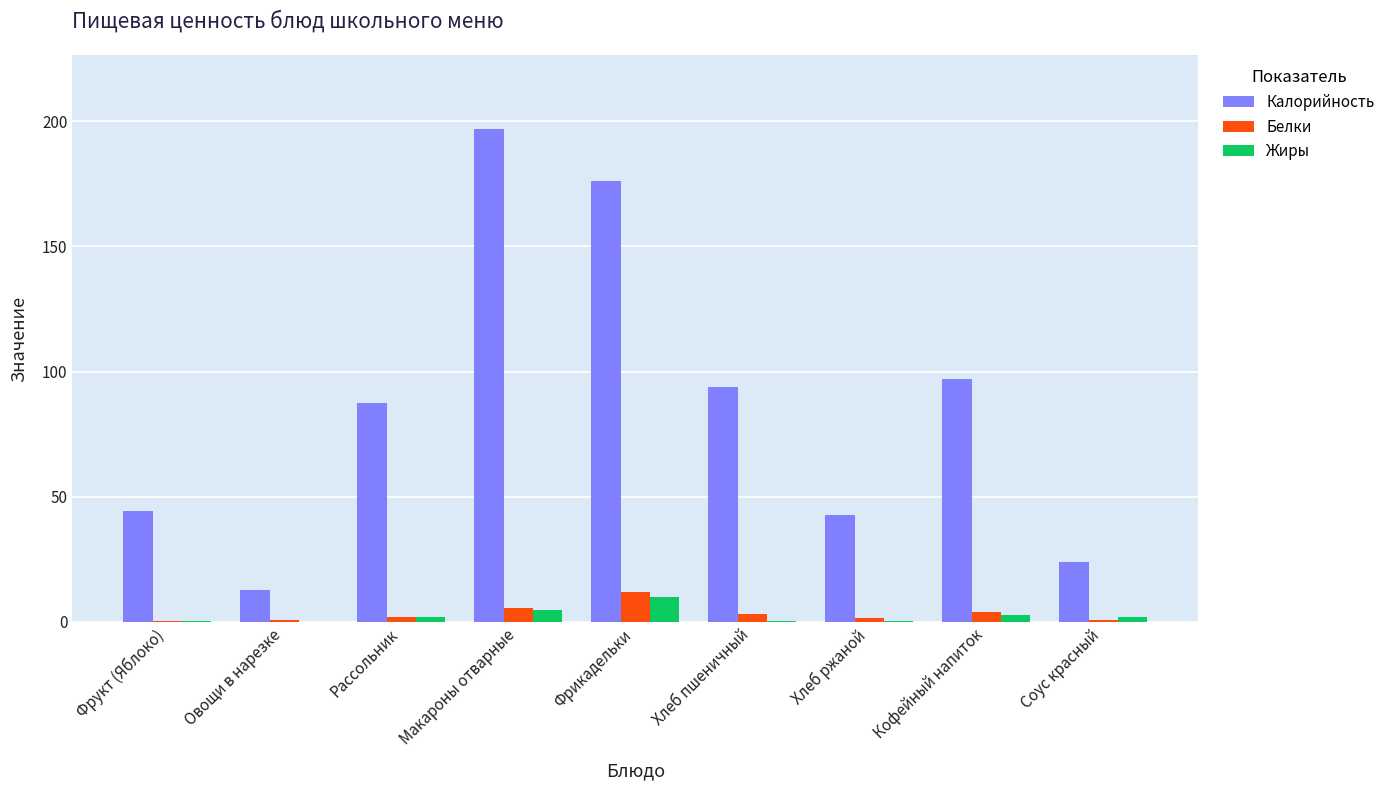

What is the maximum value for Калорийность?

196.8